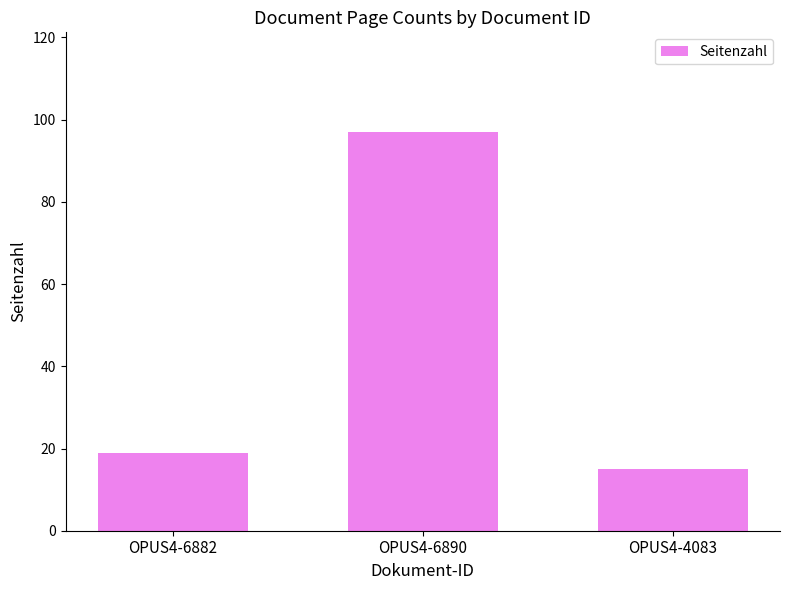

What is the smallest value displayed?

15